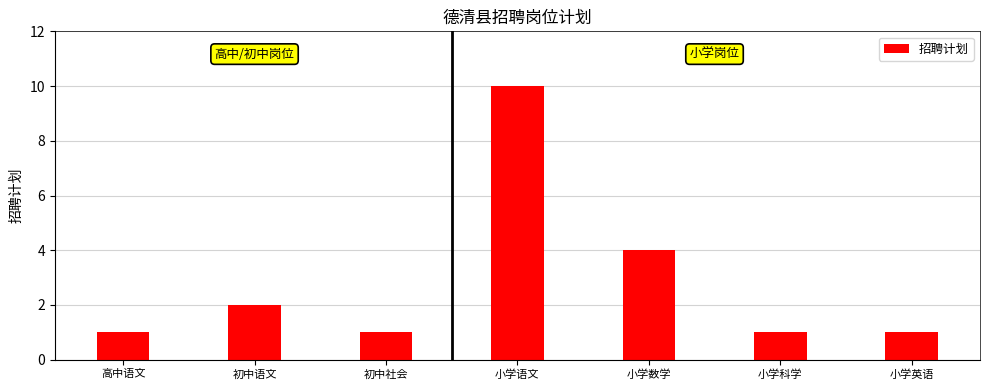

What is the difference between the maximum and minimum values?

9